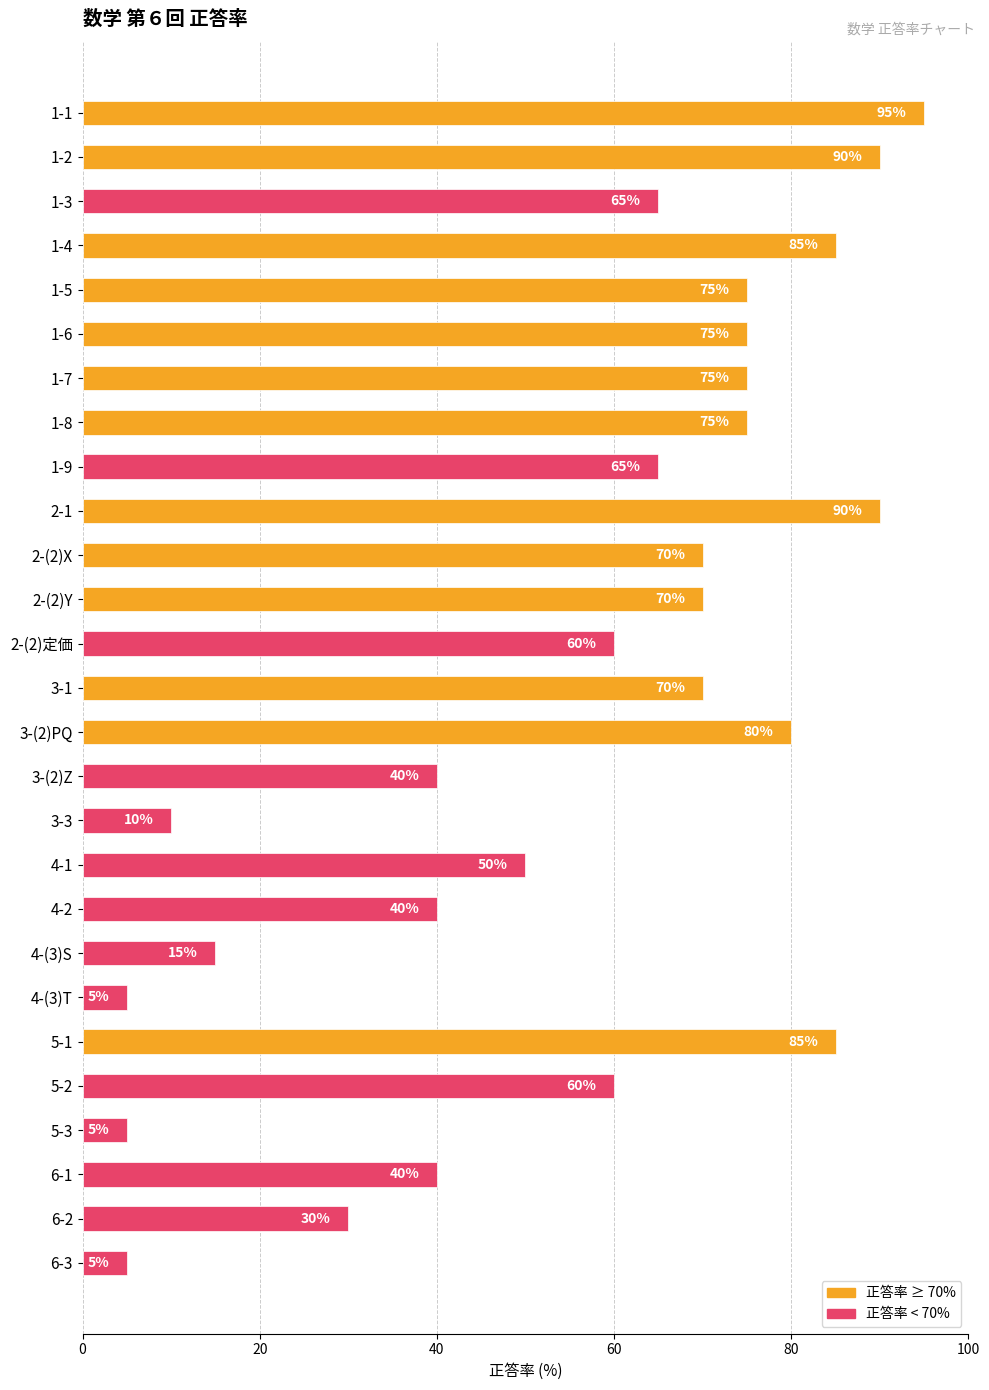

What value does the data have at 1-7, to the nearest 10?

80